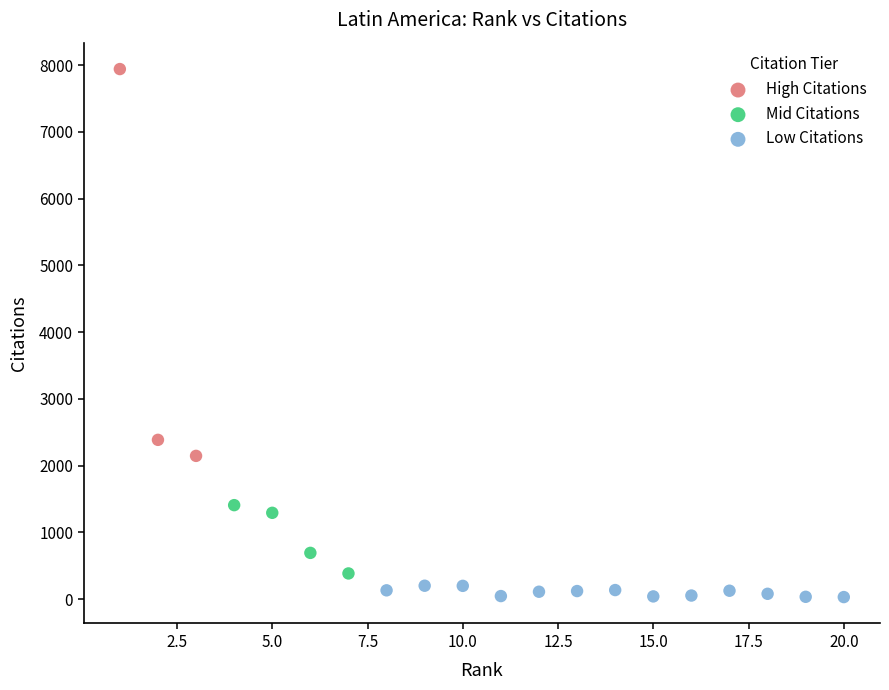

Which series contains the highest Y value?

High Citations